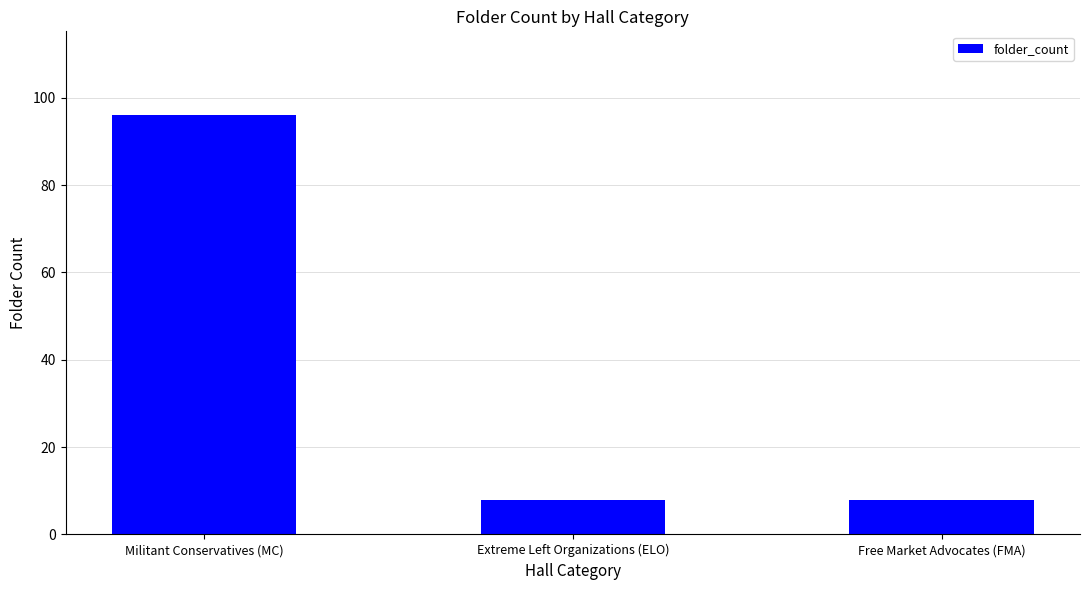

What is the greatest value displayed?

96